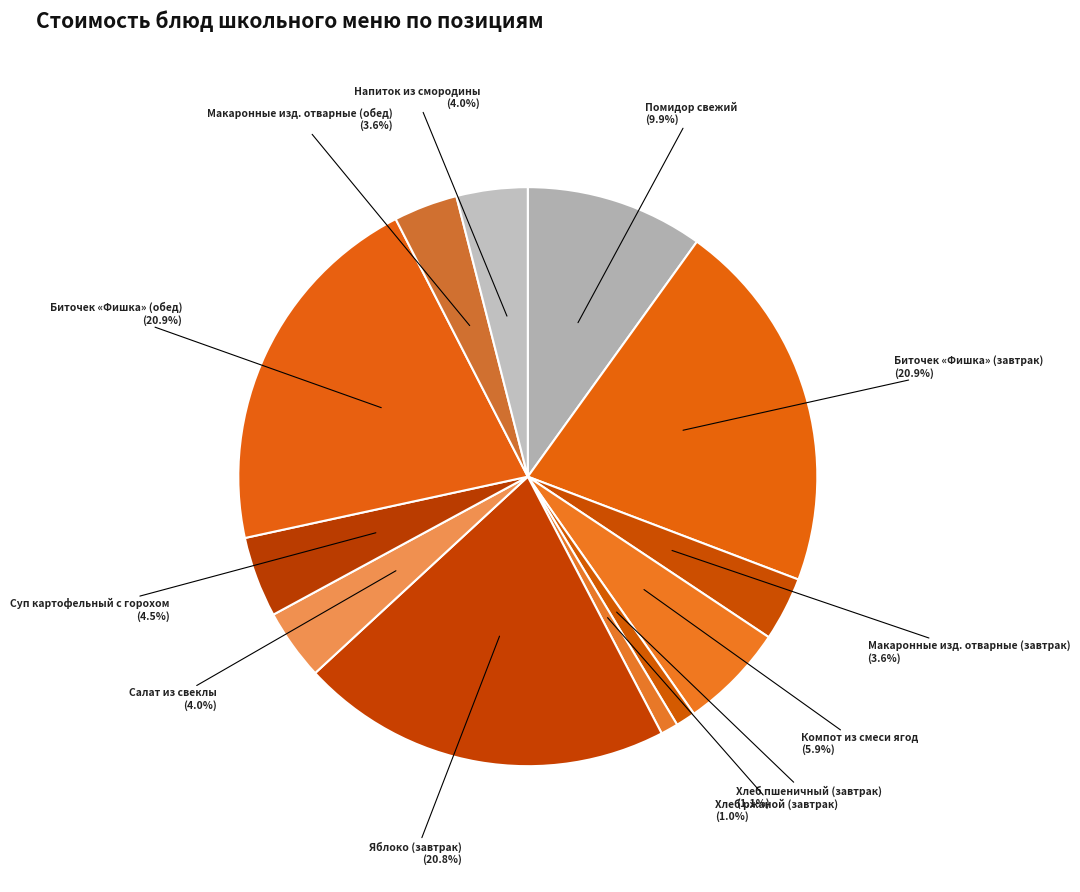

How many segments does this pie chart have?

12